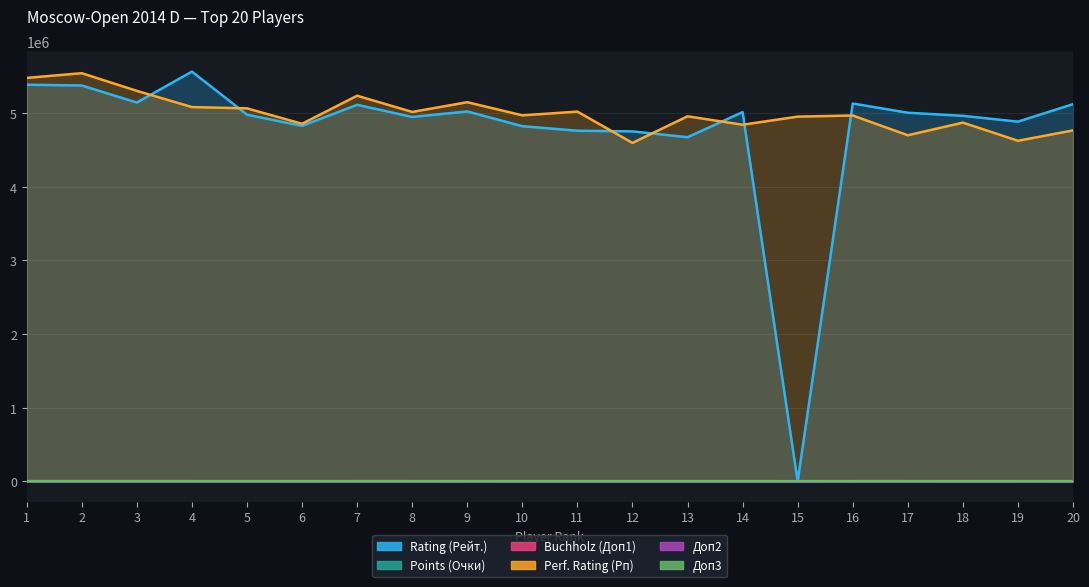

How many lines are shown in the chart?

6